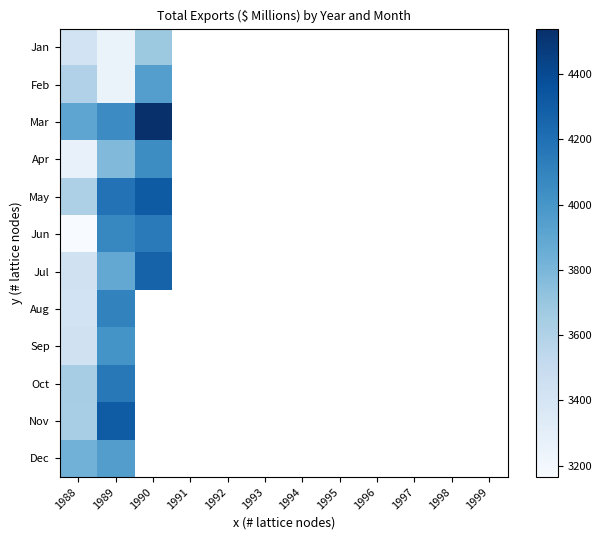

List the series in order of their peak value, lowest first.

Jan, Feb, Dec, Sep, Apr, Aug, Jun, Oct, Jul, Nov, May, Mar